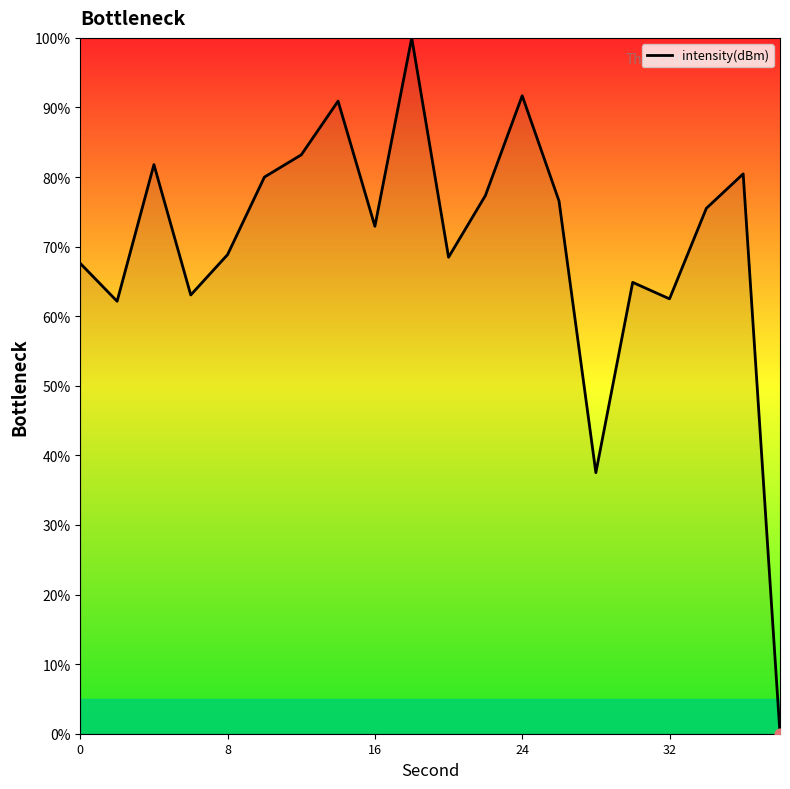

What is the difference between the maximum and minimum values?

100.0